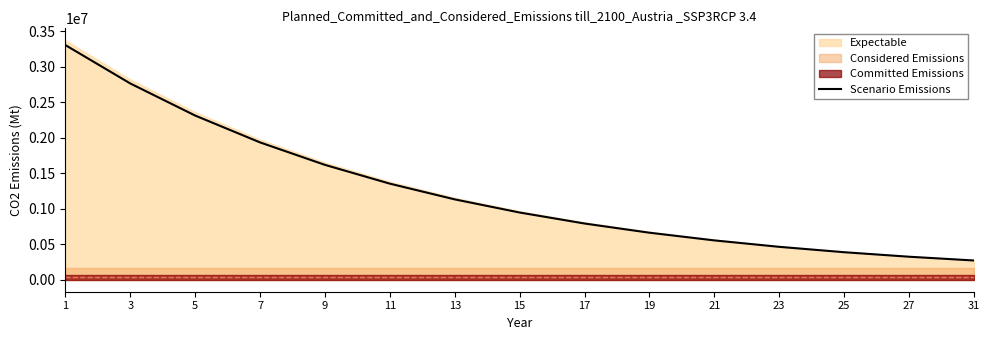

Reading left to right, what are all the values shown in this chart?

1=3301816.0	3=2761851.2	5=2310190.0	7=1932391.5	9=1616376.5	11=1352041.2	13=1130934.2	15=945986.1	17=791283.6	19=661880.5	21=553639.4	23=463099.6	25=387366.3	27=324018.1	31=271029.6